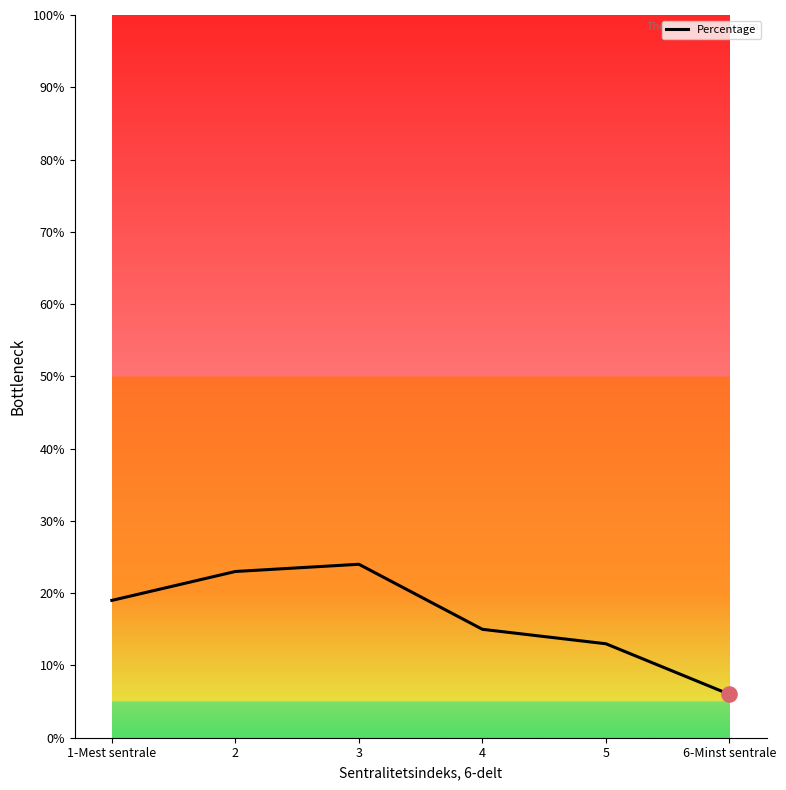

What is the ratio of the value at 4 to the value at 1-Mest sentrale?

0.8